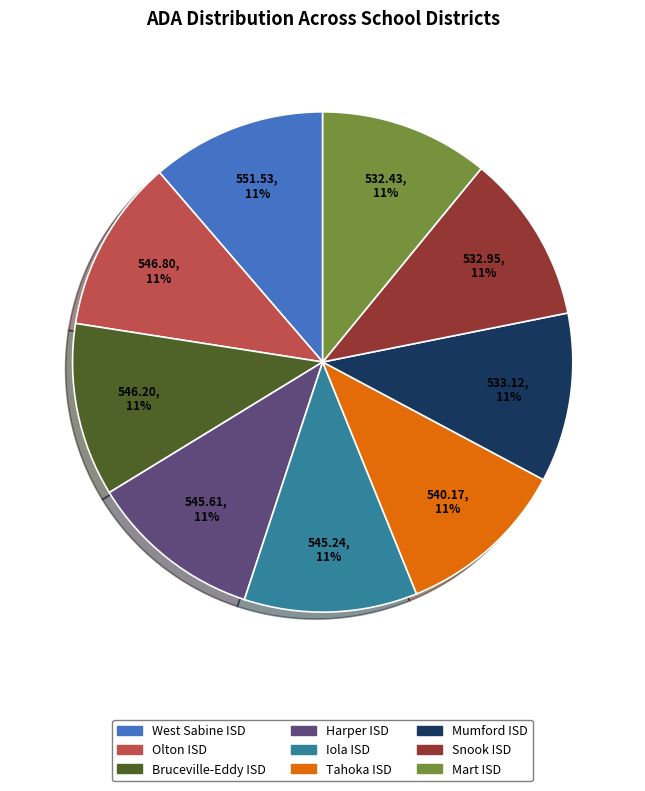

Approximately how many times larger is the value at Bruceville-Eddy ISD compared to Olton ISD?

1.0